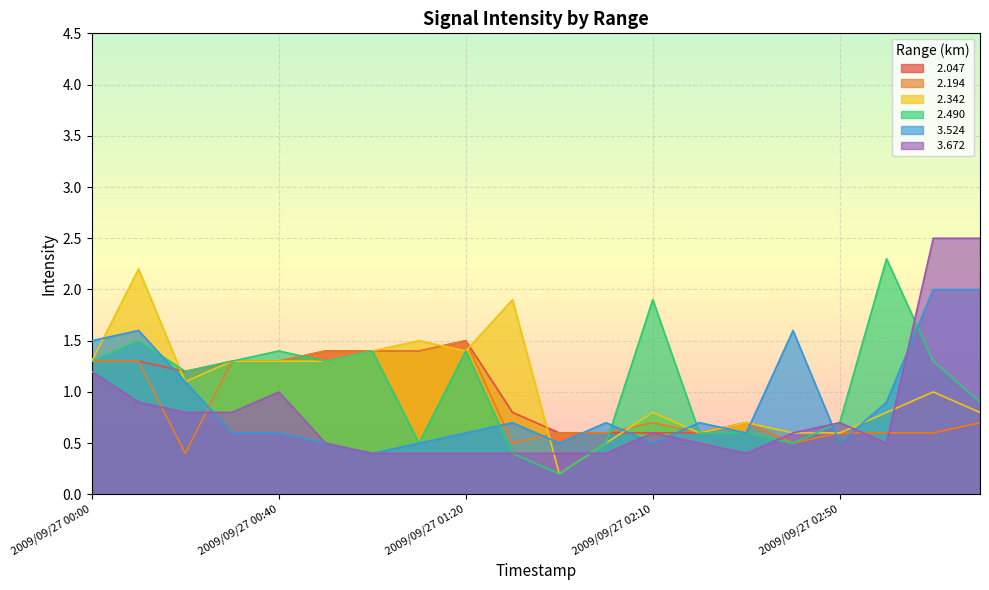

What is the difference between the   2.490 values at 2009/09/27 02:50 and 2009/09/27 02:30?

0.1